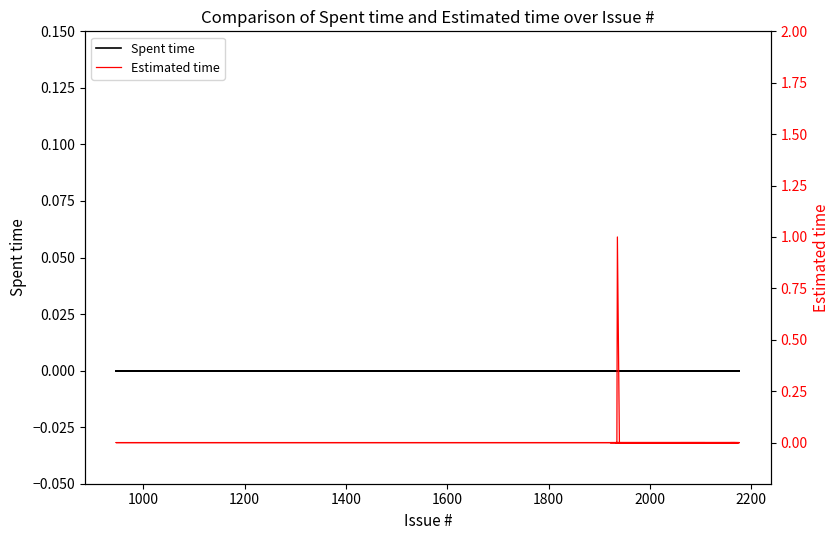

Is it true that Estimated time equals -1 at 36?

False